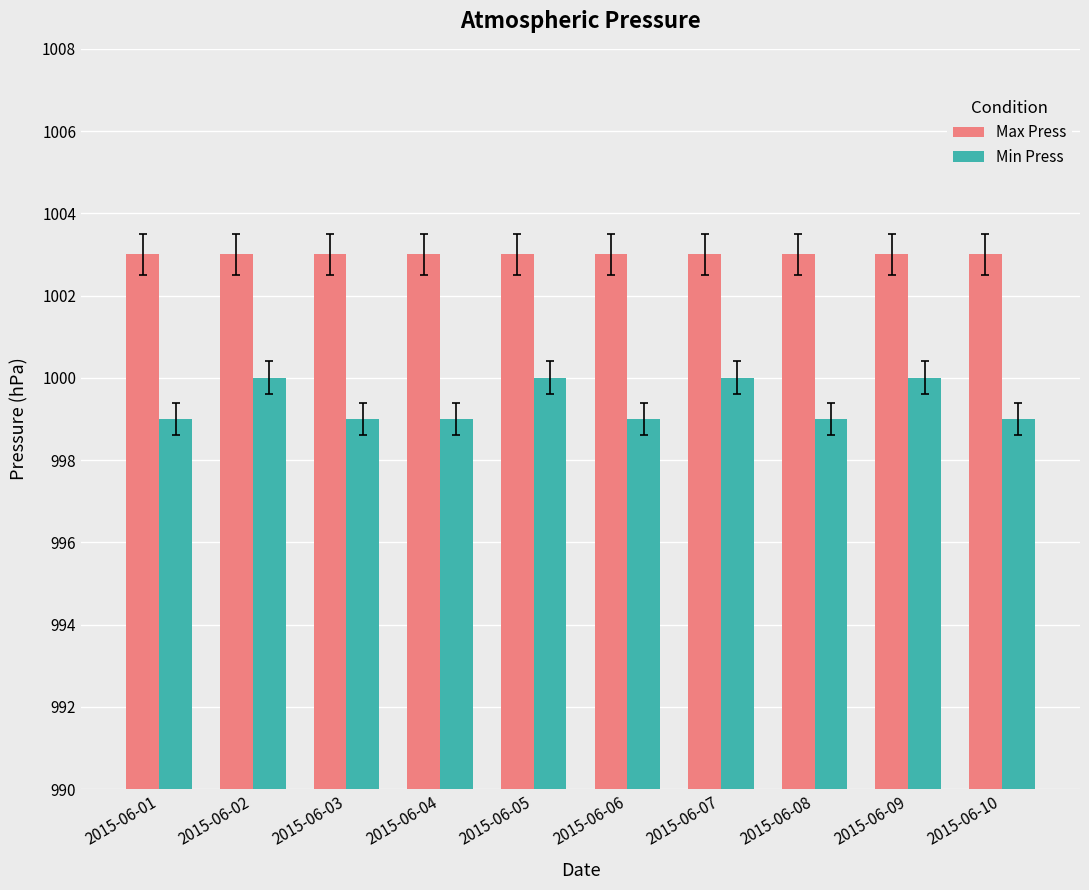

What is the sum of the Max Press values at 2015-06-04 and 2015-06-02?

2006